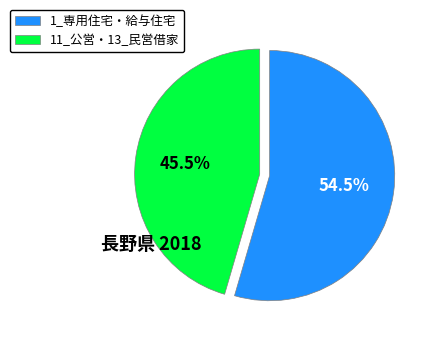

Is 11_公営・13_民営借家 the majority of the pie?

No